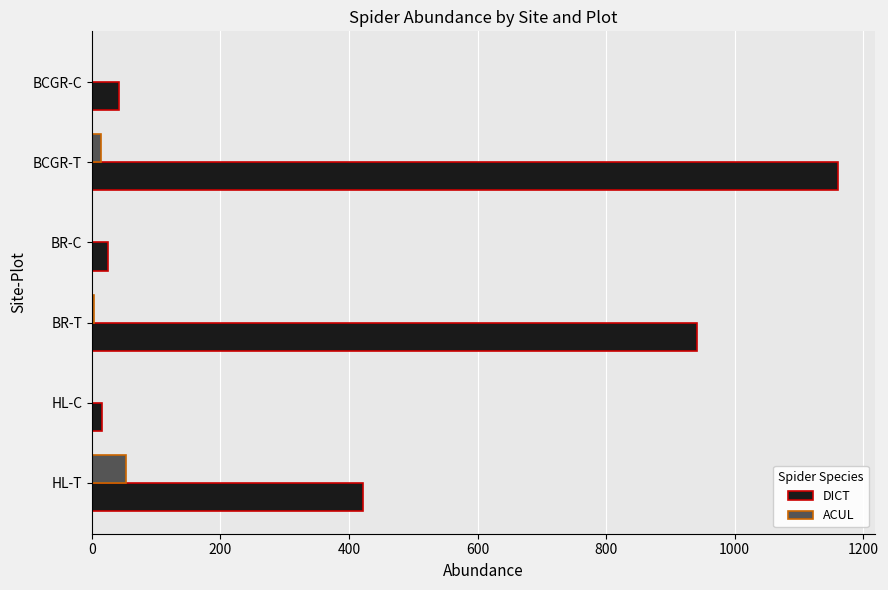

How many series are shown in this chart?

2